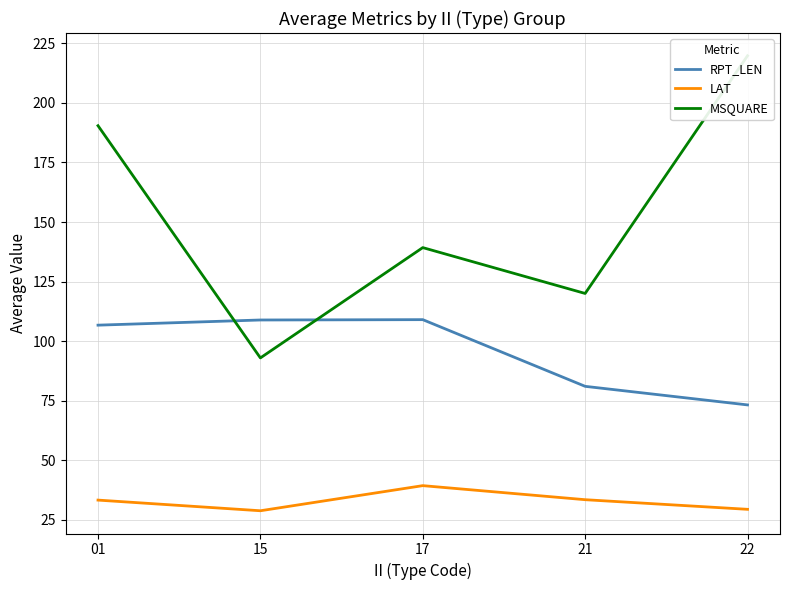

Rank the series at 17 from lowest to highest value.

LAT, RPT_LEN, MSQUARE